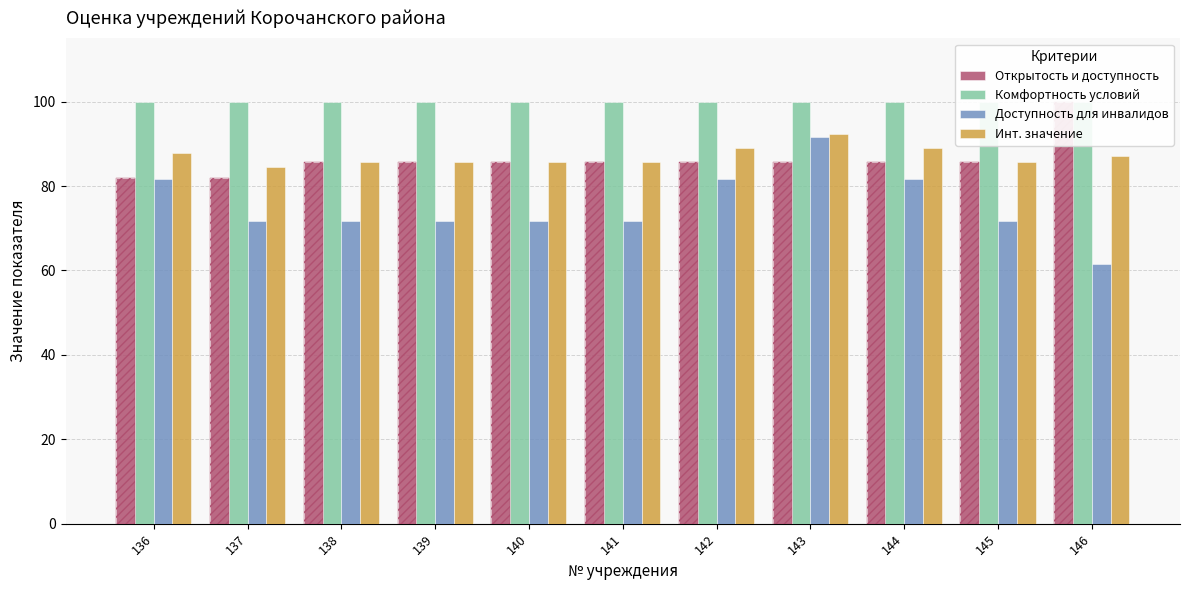

How many categories are shown in the chart?

11